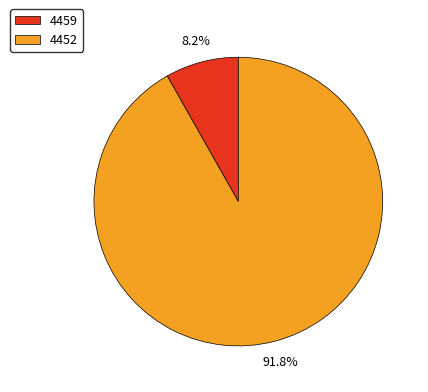

How many slices are in this pie chart?

2